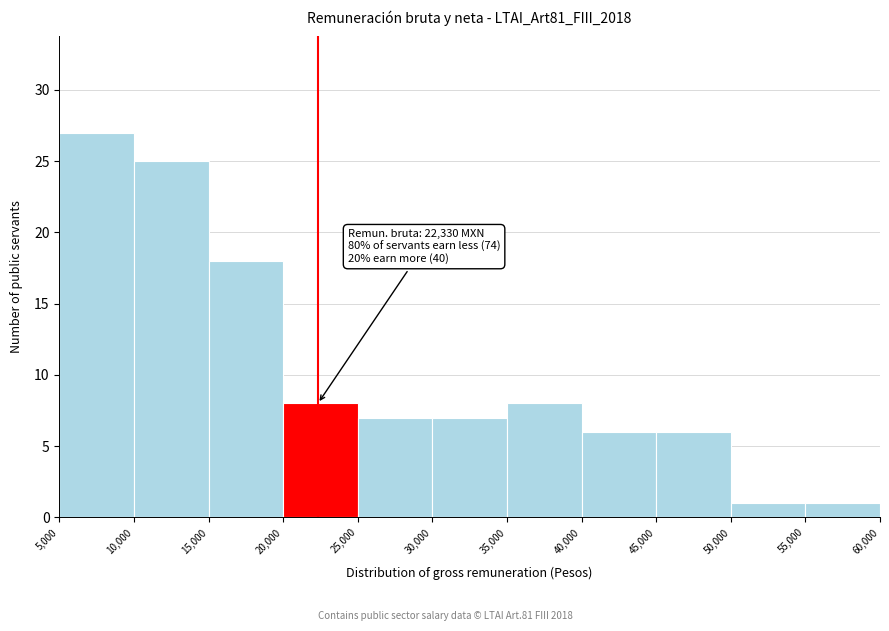

Which range on the x-axis has the tallest bar?

5,000 to 10,000